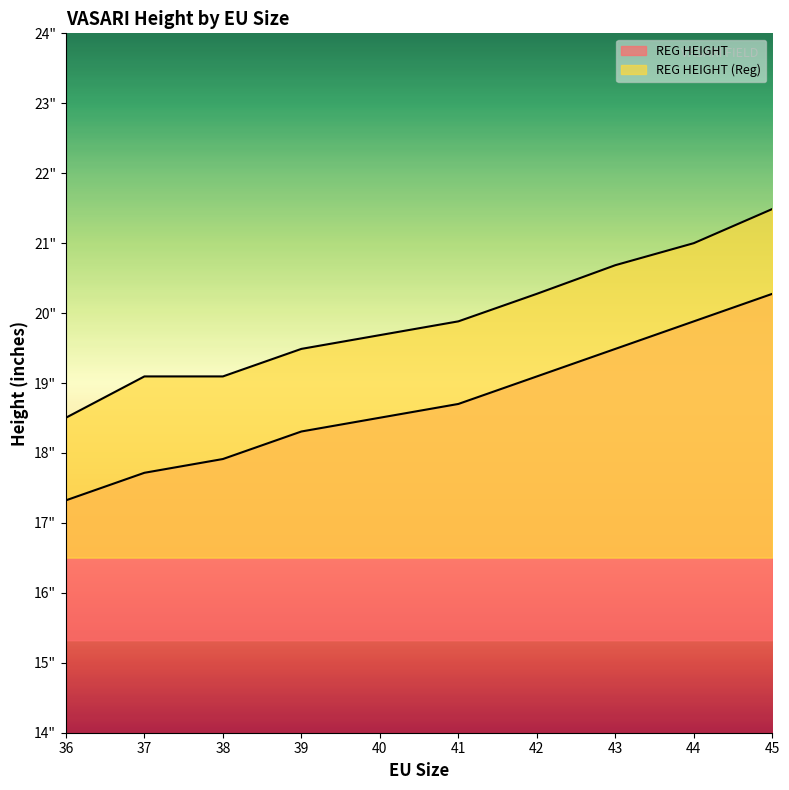

Reading left to right, what are all the values shown in this chart?

REG HEIGHT: 17.3	17.7	17.9	18.3	18.5	18.7	19.1	19.5	19.9	20.3
REG HEIGHT (Reg): 18.5	19.1	19.1	19.5	19.7	19.9	20.3	20.7	21.0	21.5